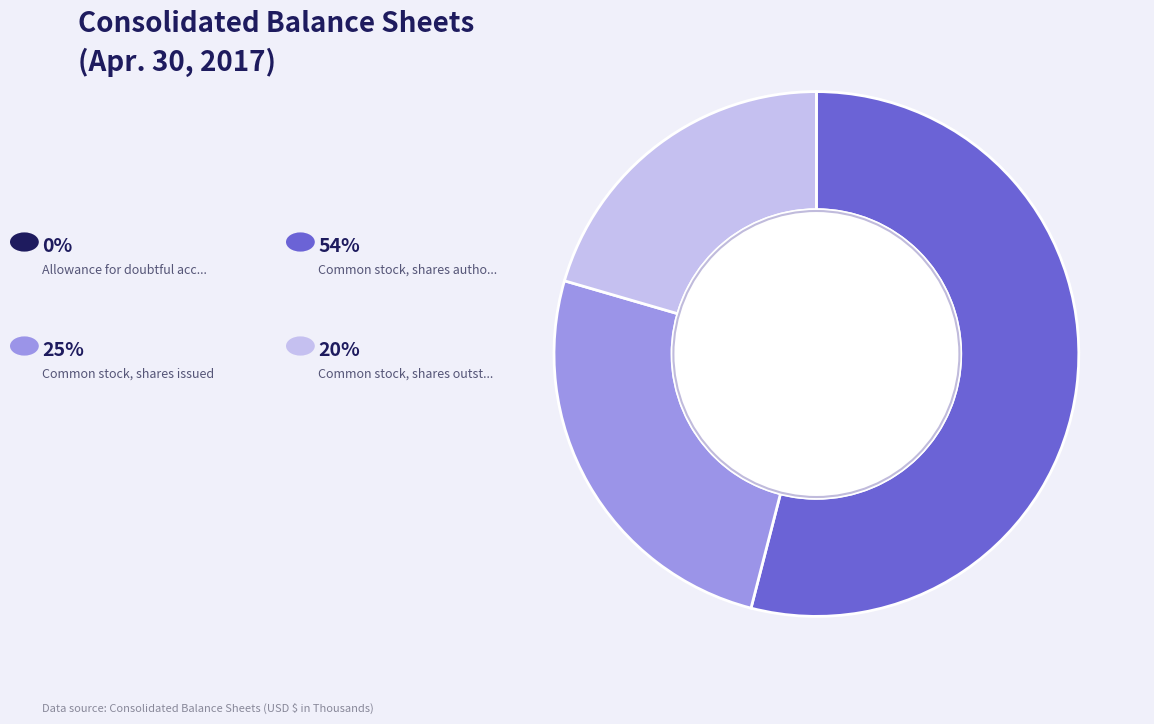

Is there a majority slice in this chart?

Yes